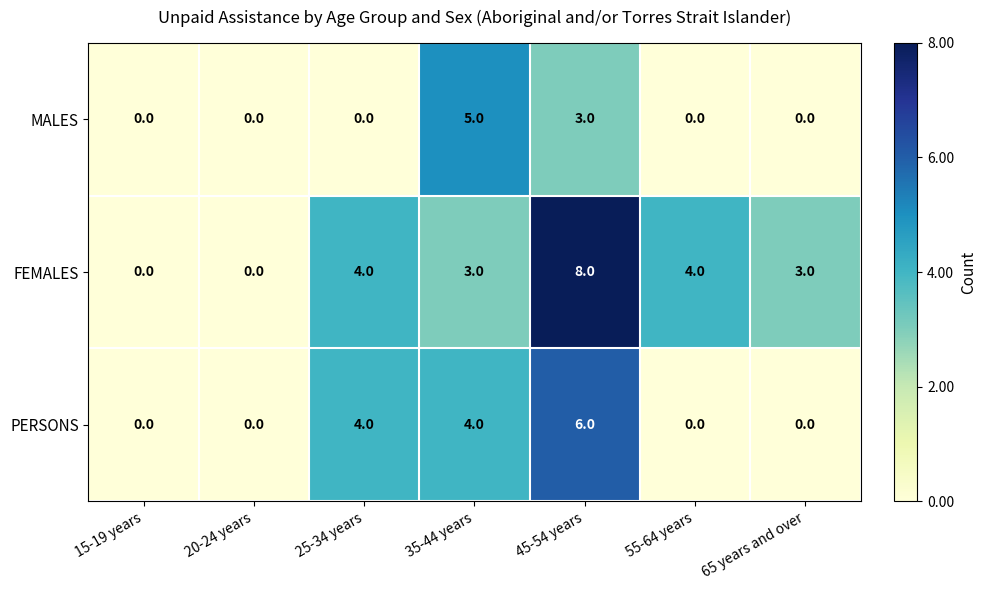

Rank the series by their maximum value, from highest to lowest.

FEMALES, PERSONS, MALES